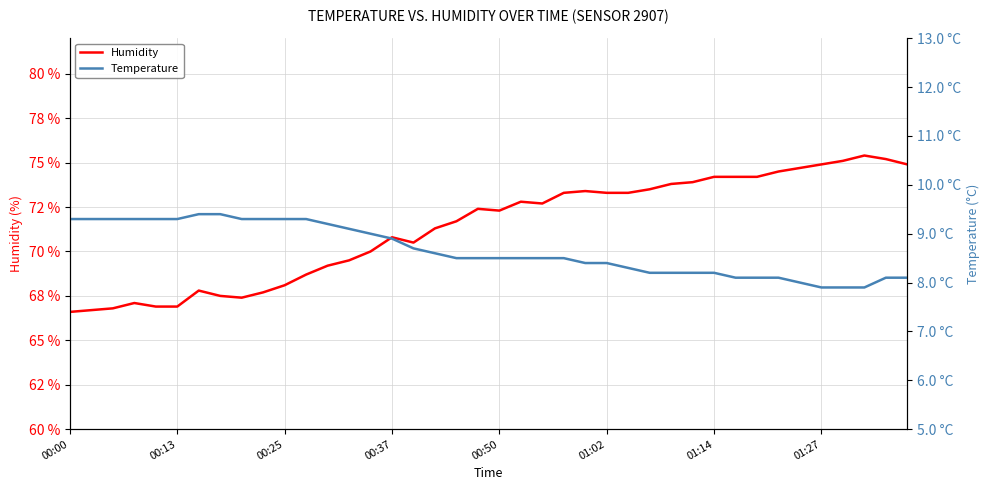

How many data points does each series have?

40